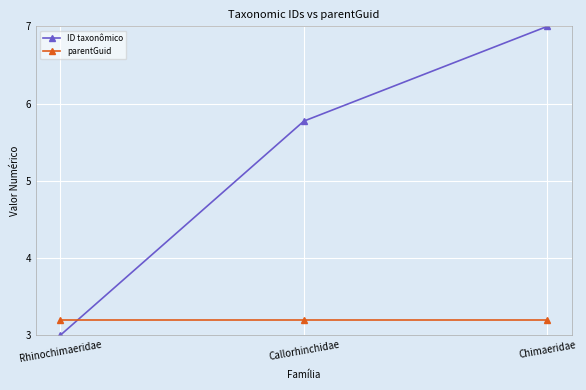

Is the value of parentGuid at Chimaeridae greater than the value of ID taxonômico at Chimaeridae?

No